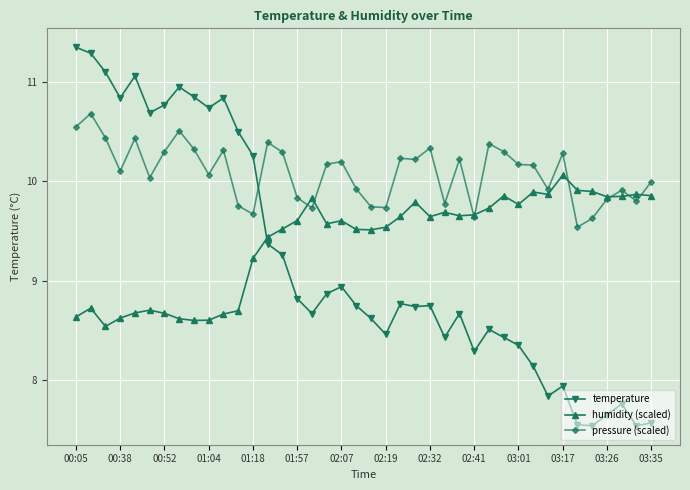

Which series ends up on top after the final intersection of humidity (scaled) and temperature?

humidity (scaled)